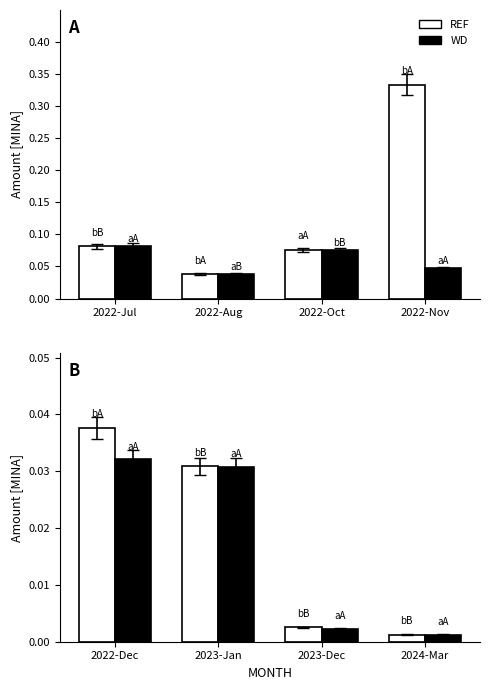

How many bars are there in each group?

2